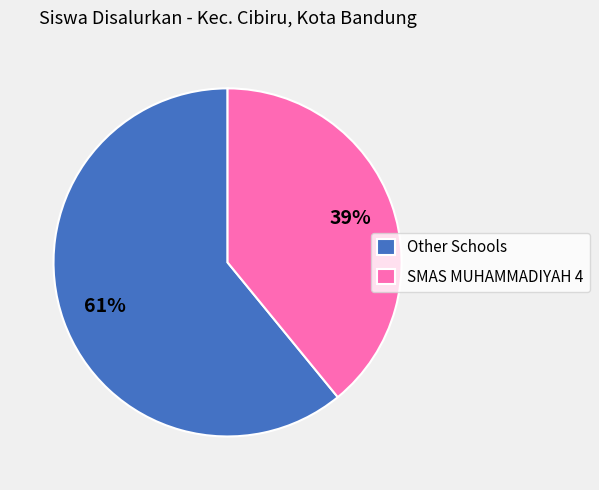

How many slices are in this pie chart?

2